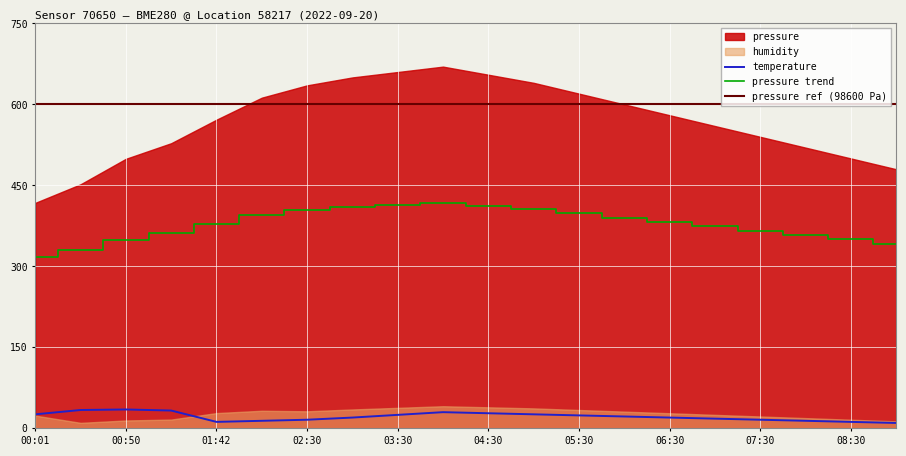

At which category is the sum across all series the highest?

04:00